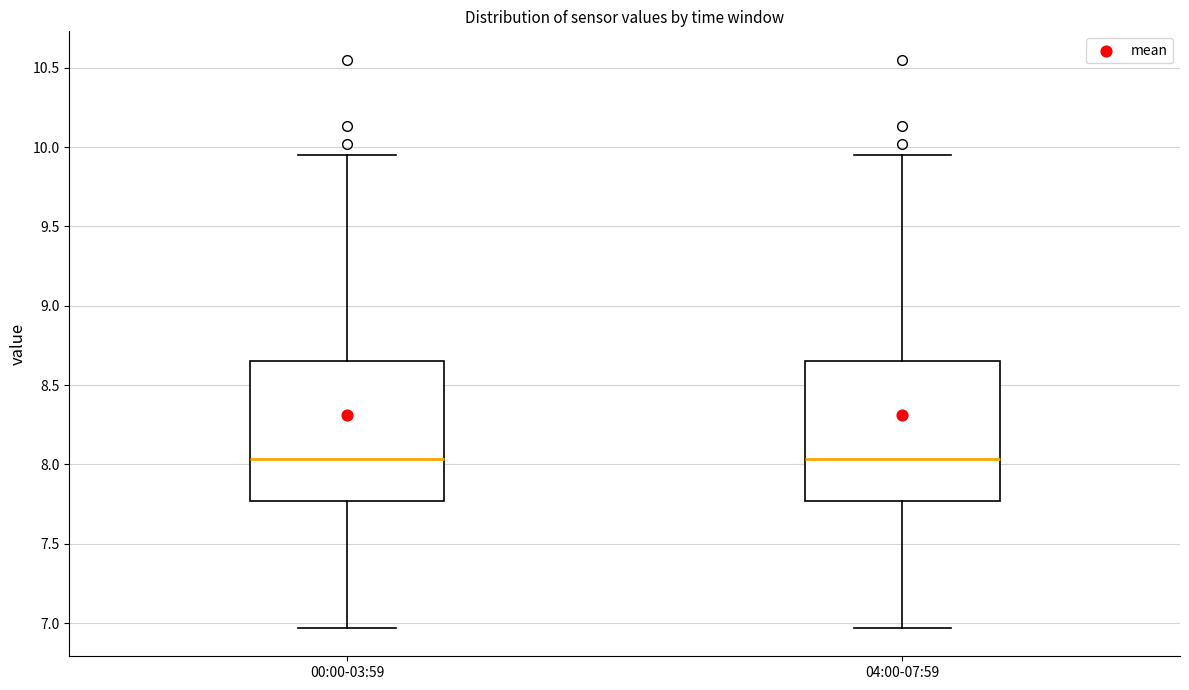

Reading left to right, read every box against the y-axis: the position of its median line, the range the box covers, and the ends of its whiskers. The values are not printed on the chart, so give them approximately, as read against the axis.

00:00-03:59: median 8.05, box 7.75 to 8.65, whiskers 6.95 to 9.95
04:00-07:59: median 8.05, box 7.75 to 8.65, whiskers 6.95 to 9.95